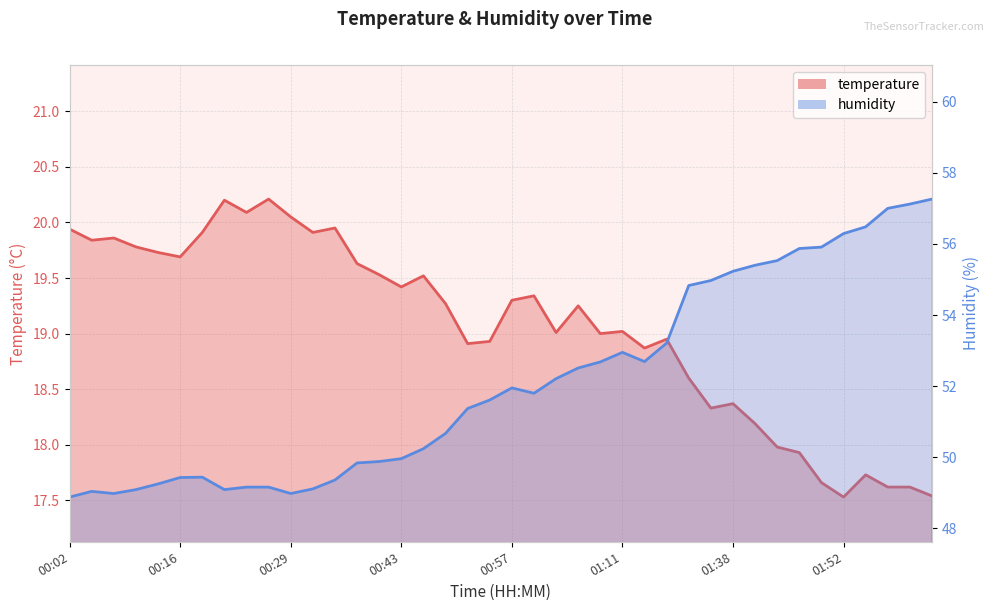

What is the difference between the maximum and minimum values in the temperature series?

2.7